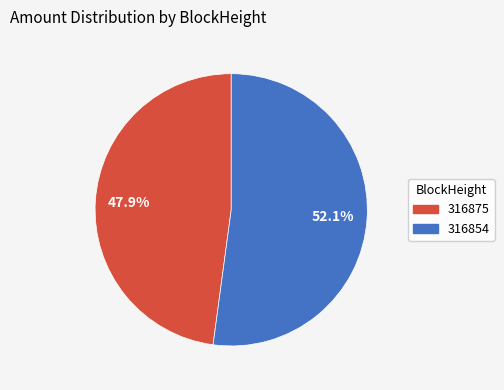

Which category has the smallest portion of the pie?

316875